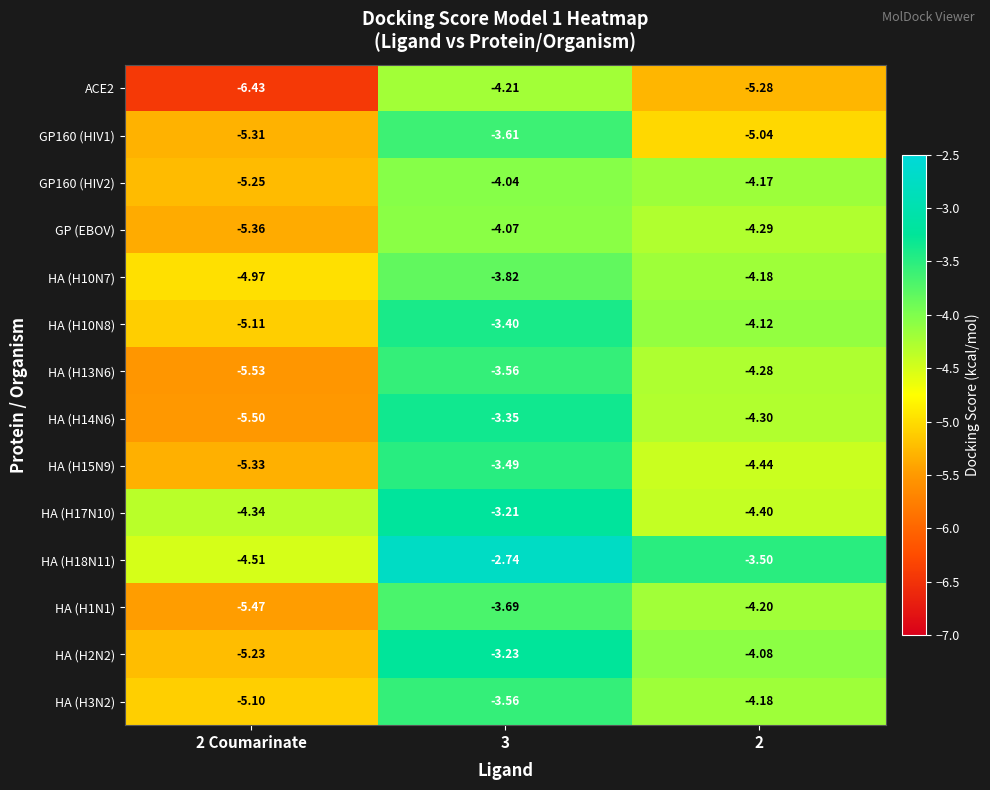

Rank the series by their maximum value, from highest to lowest.

HA (H18N11), HA (H17N10), HA (H2N2), HA (H14N6), HA (H10N8), HA (H15N9), HA (H13N6), HA (H3N2), GP160 (HIV1), HA (H1N1), HA (H10N7), GP160 (HIV2), GP (EBOV), ACE2